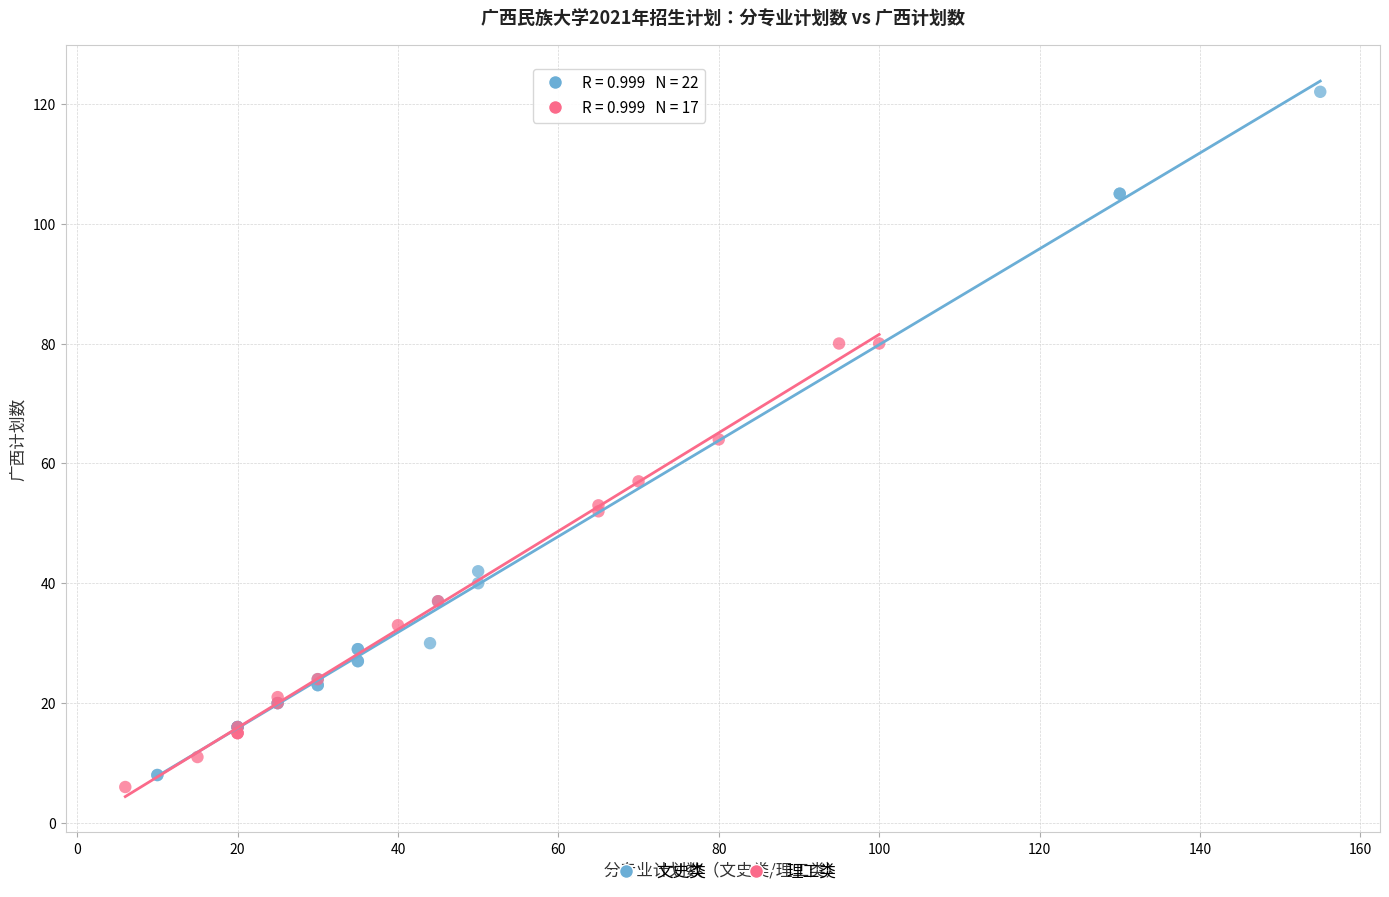

Which series reaches the maximum Y coordinate?

文史类